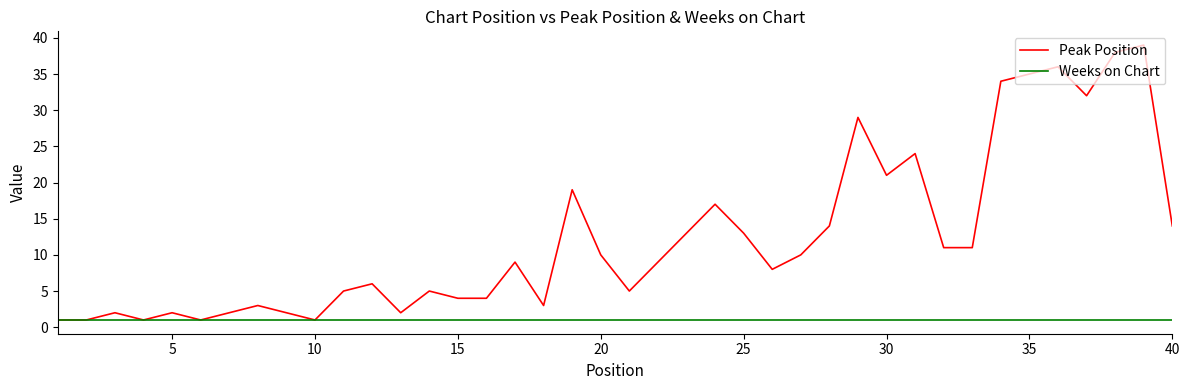

Reading right to left, list all the values displayed in this chart.

Peak Position: 14	39	38	32	36	35	34	11	11	24	21	29	14	10	8	13	17	13	9	5	10	19	3	9	4	4	5	2	6	5	1	2	3	2	1	2	1	2	1	1
Weeks on Chart: 1	1	1	1	1	1	1	1	1	1	1	1	1	1	1	1	1	1	1	1	1	1	1	1	1	1	1	1	1	1	1	1	1	1	1	1	1	1	1	1